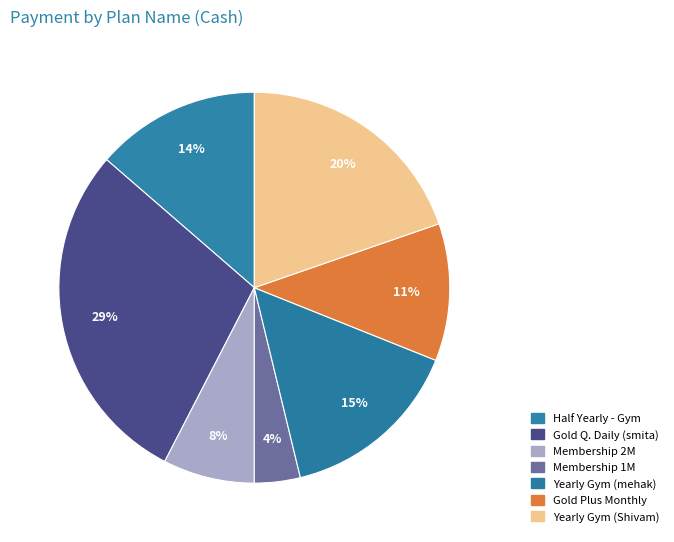

How many slices are in this pie chart?

7